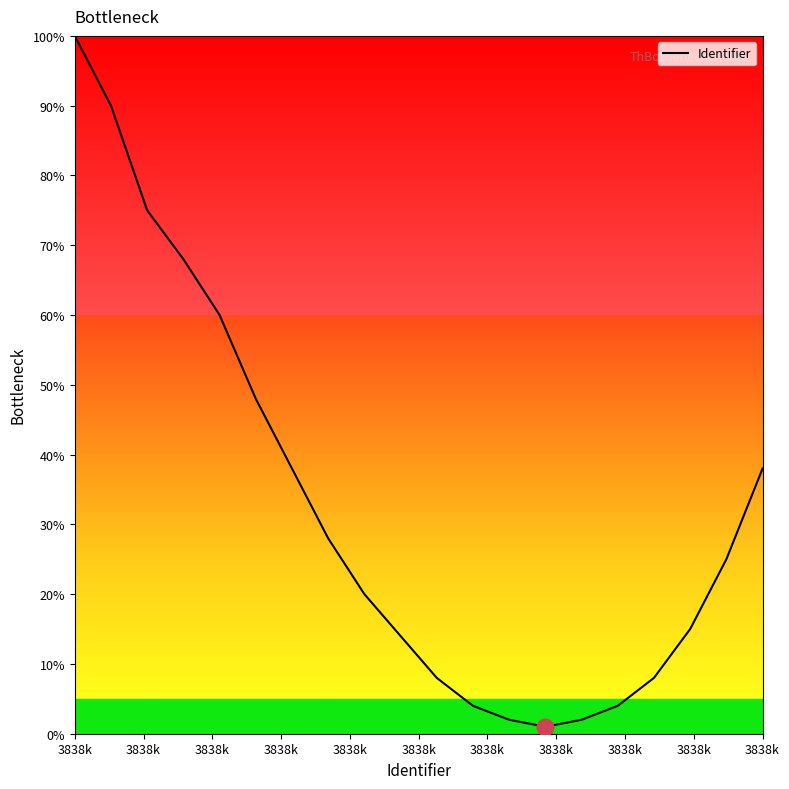

What is the maximum value shown in the chart?

100